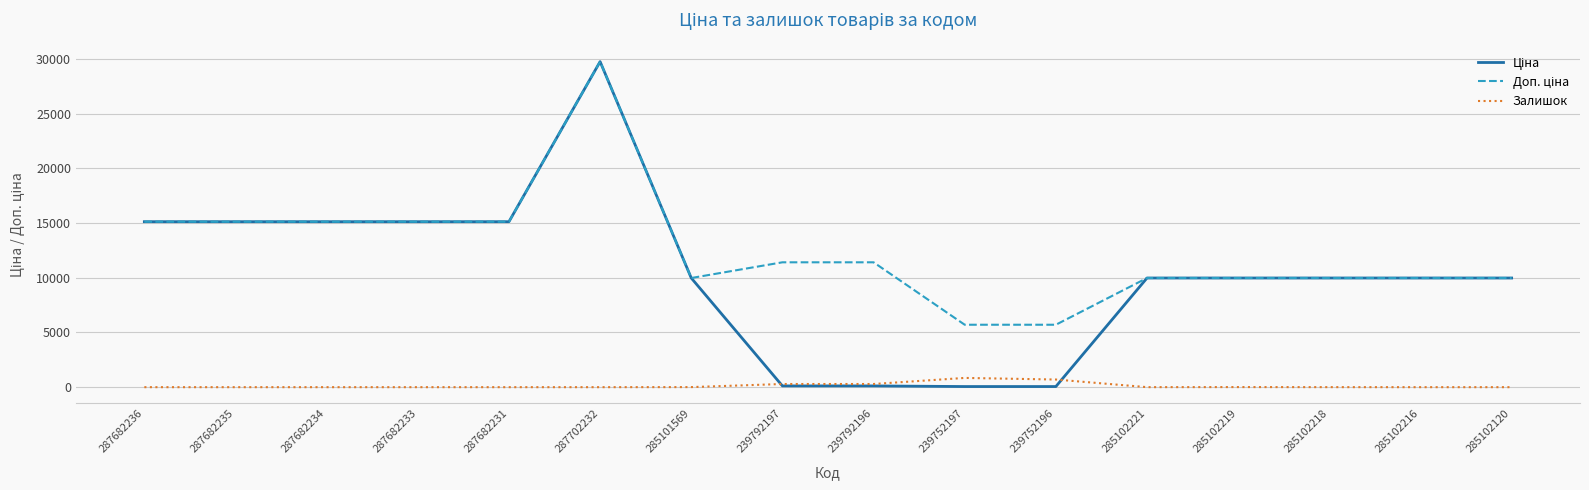

At which category does the chart reach its peak across all series?

287702232